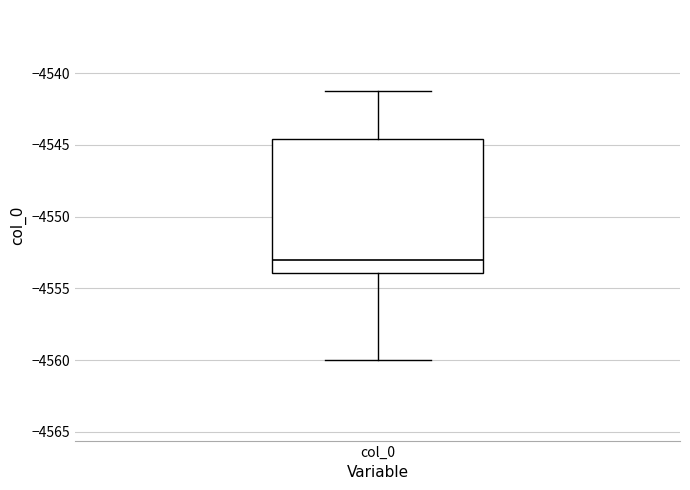

Where does the upper whisker of the box for col_0 end on the y-axis? The values are not printed on the chart, so give them approximately, as read against the axis.

-4541.0